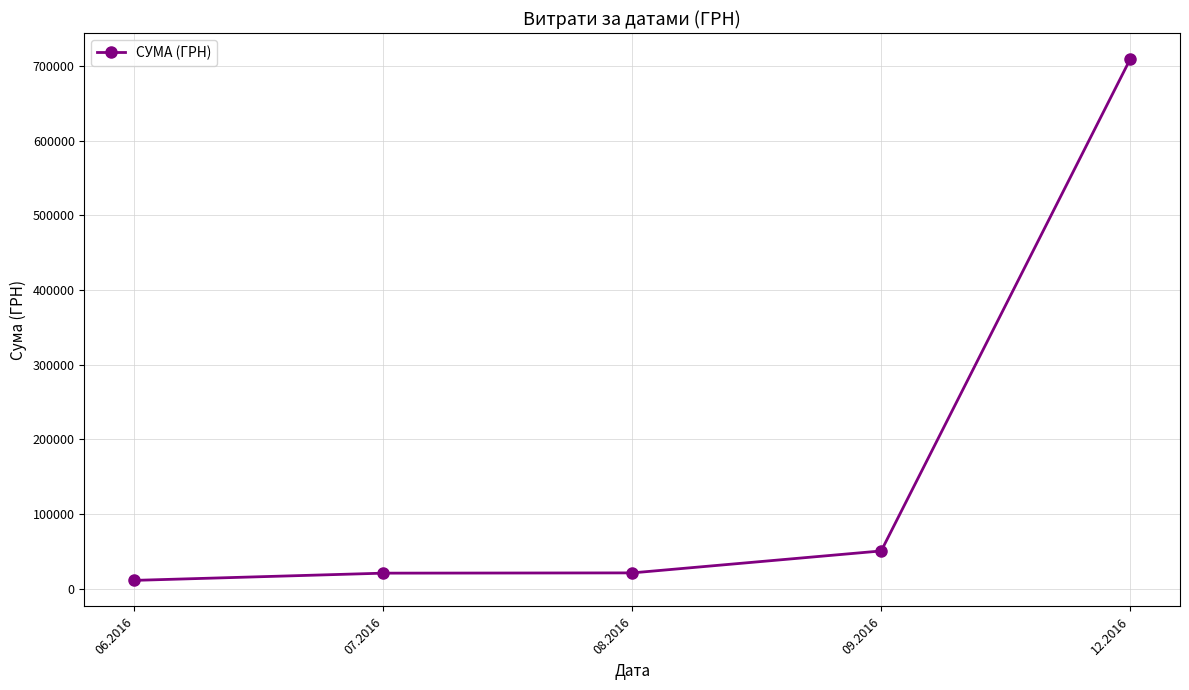

What is the difference between the values at 09.2016 and 07.2016?

29737.8